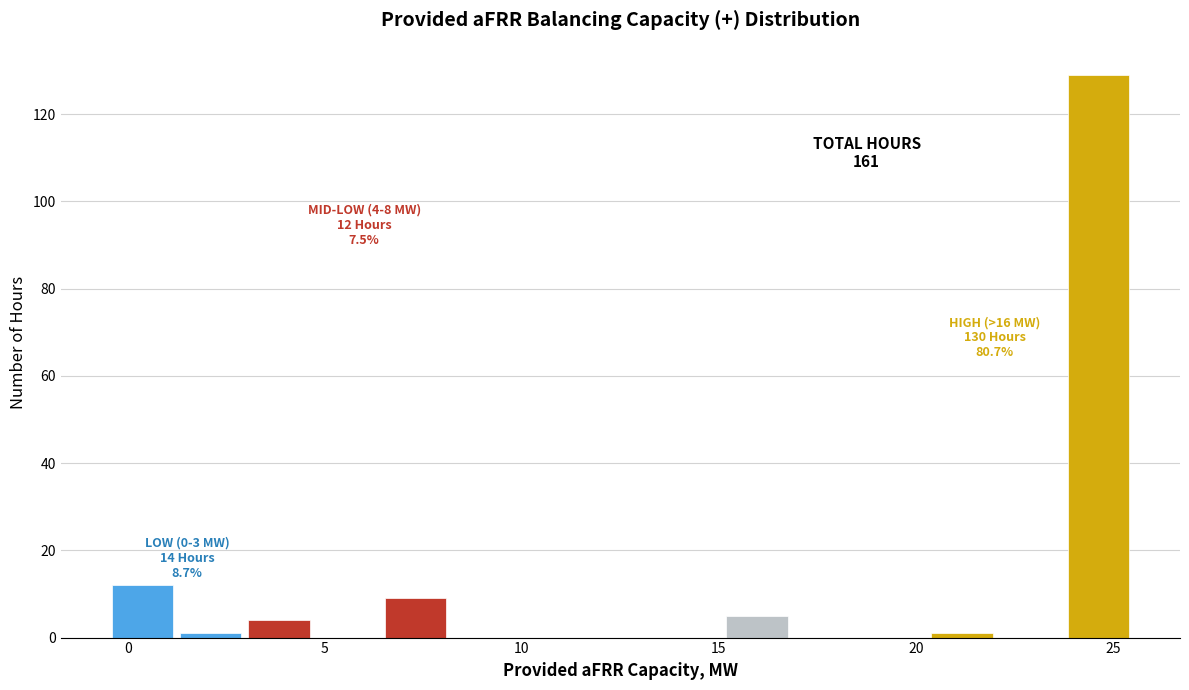

Read against the x-axis, roughly where is the centre of the tallest bar?

24.5